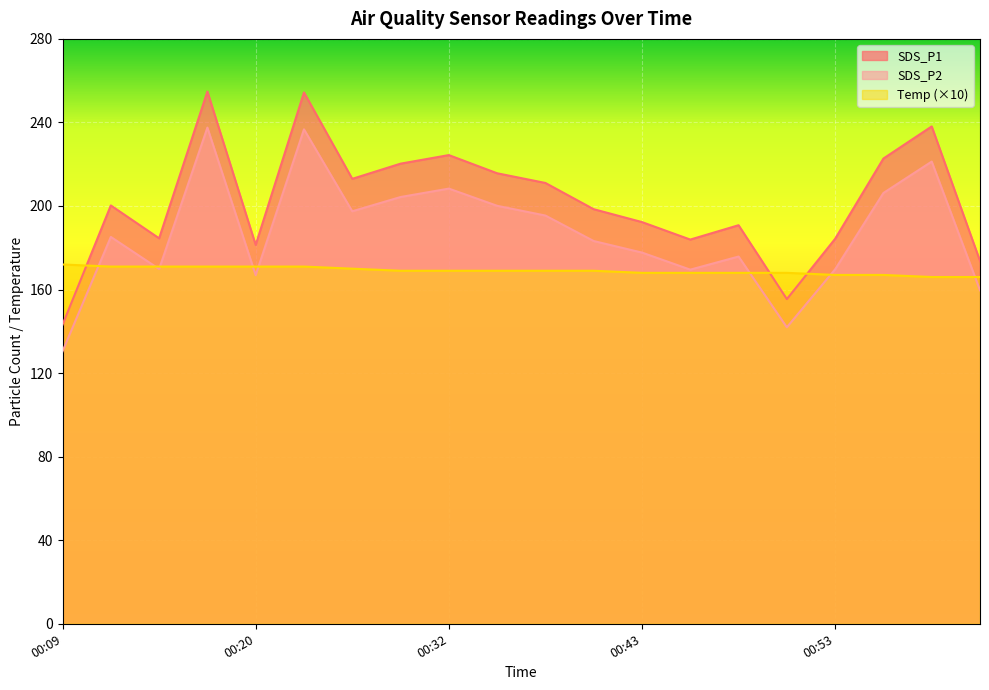

What is the smallest value displayed?

130.4